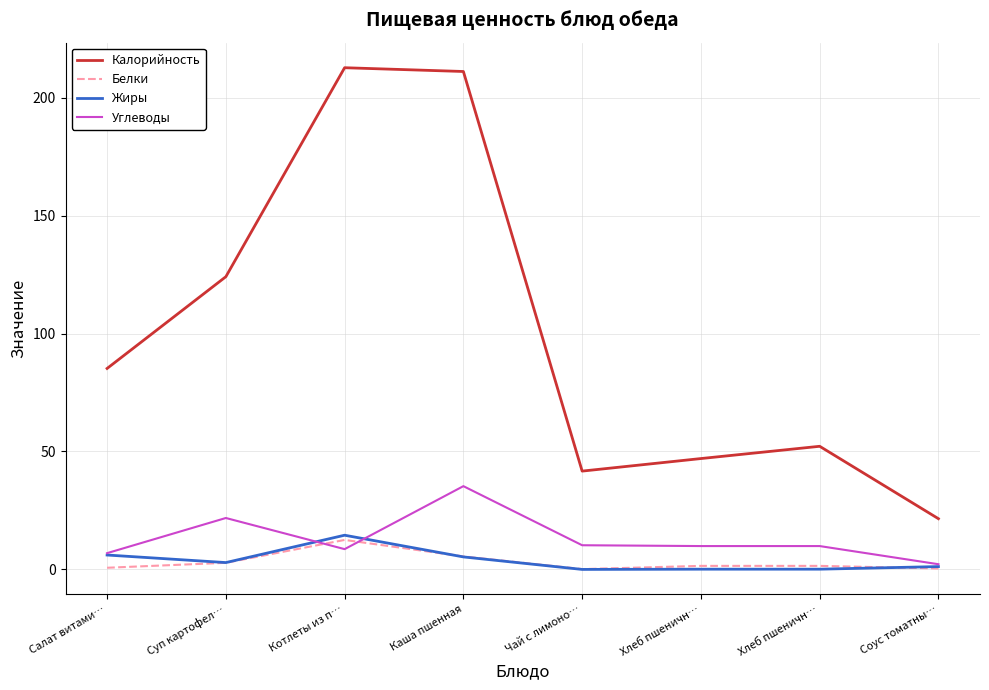

At how many categories does at least one series exceed 8?

8